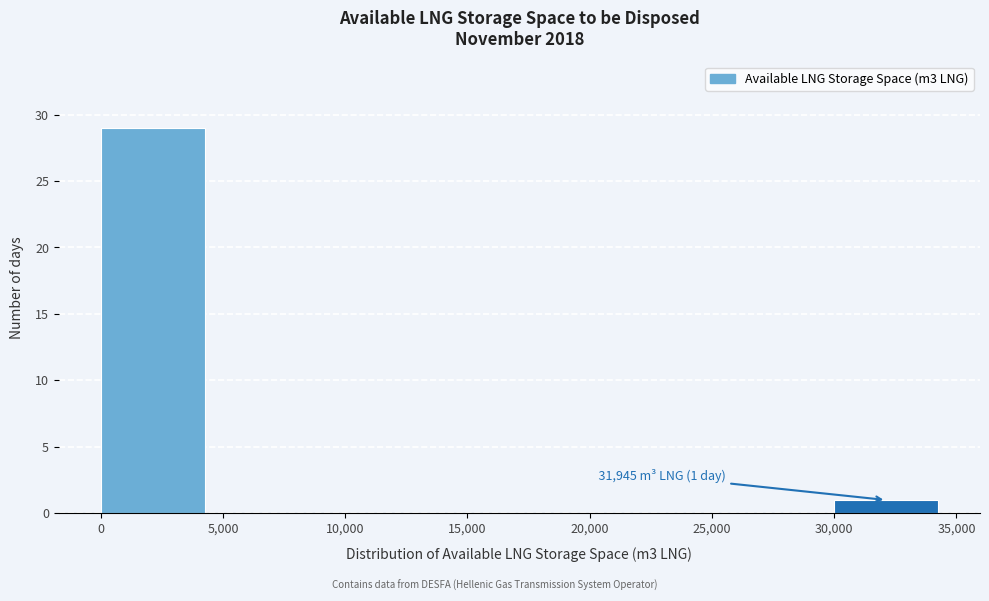

Which range on the x-axis has the tallest bar?

0 to 5,000